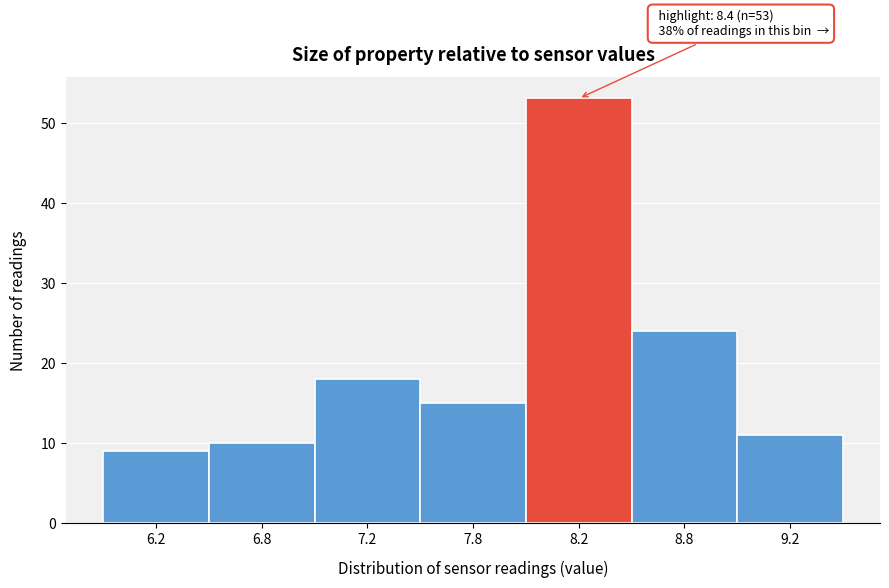

Reading left to right, extract all data points from this chart.

6.2=9	6.8=10	7.2=18	7.8=15	8.2=53	8.8=24	9.2=11